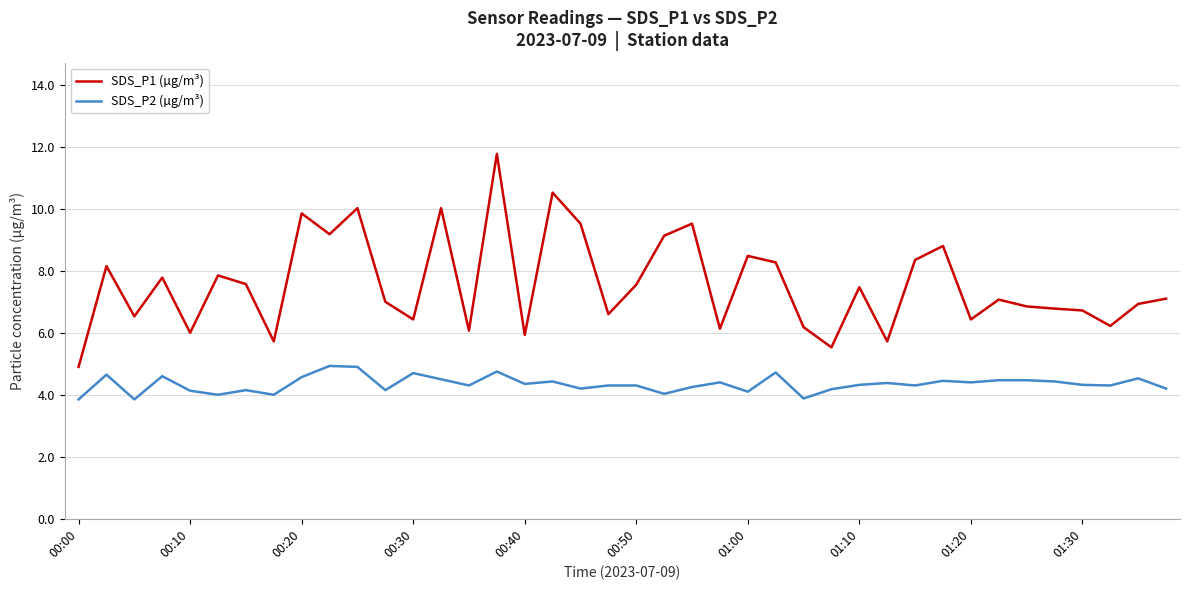

Rank the series by their maximum value, from lowest to highest.

SDS_P2 (µg/m³), SDS_P1 (µg/m³)